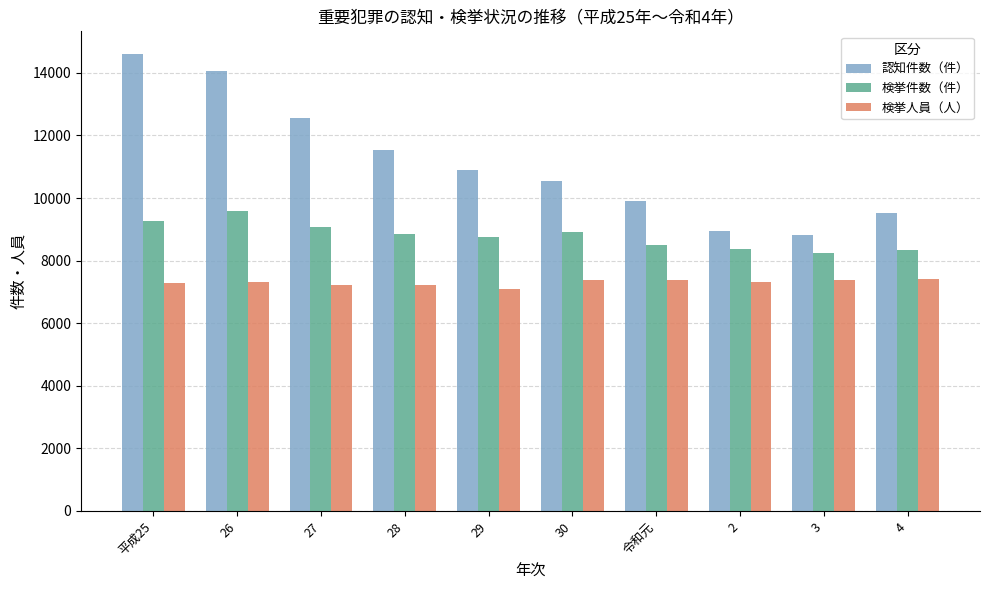

The value of 検挙件数（件） at 26 is 9579. True or false?

True